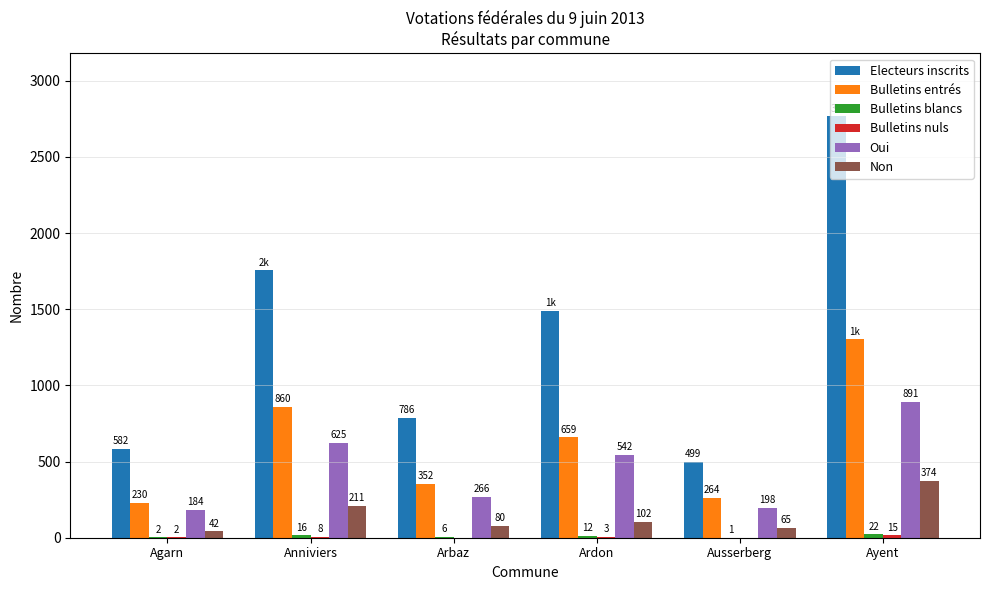

How many groups of bars are there?

6